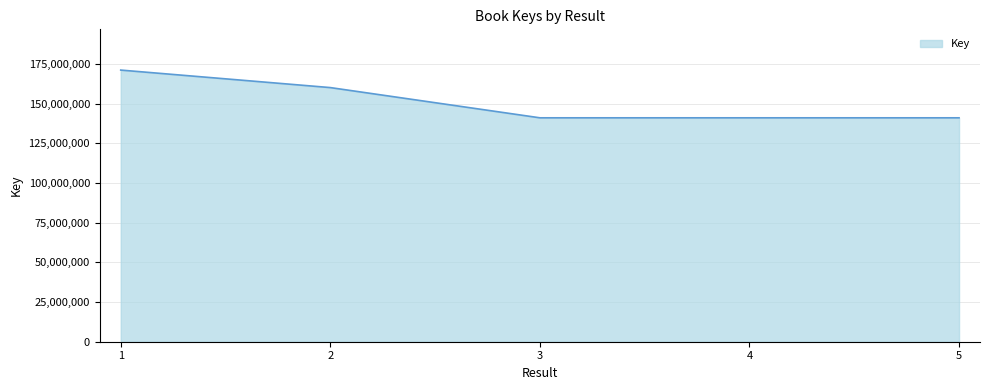

True or false: the data has more than 1 interior local peaks.

False